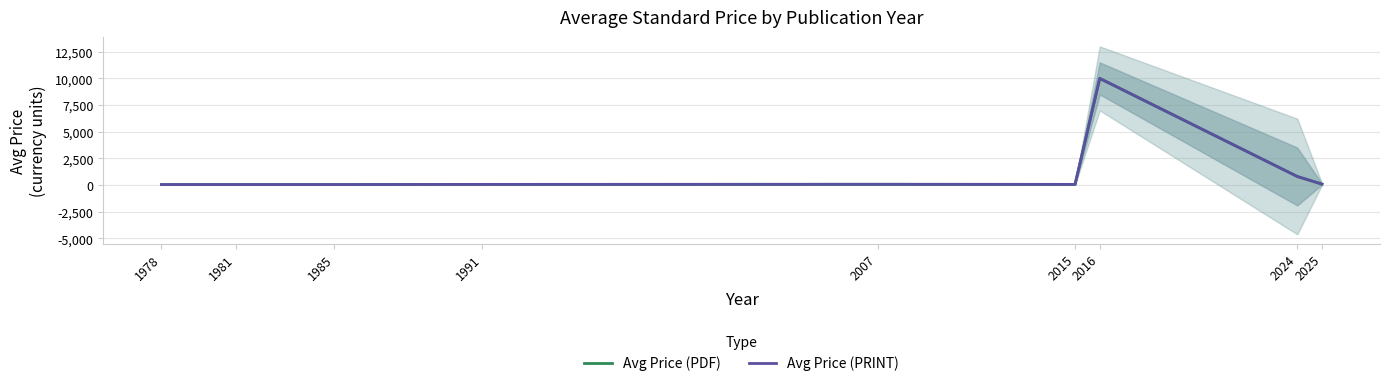

Is the value of Avg Price (PRINT) at 2025 greater than the value of Avg Price (PDF) at 2025?

No